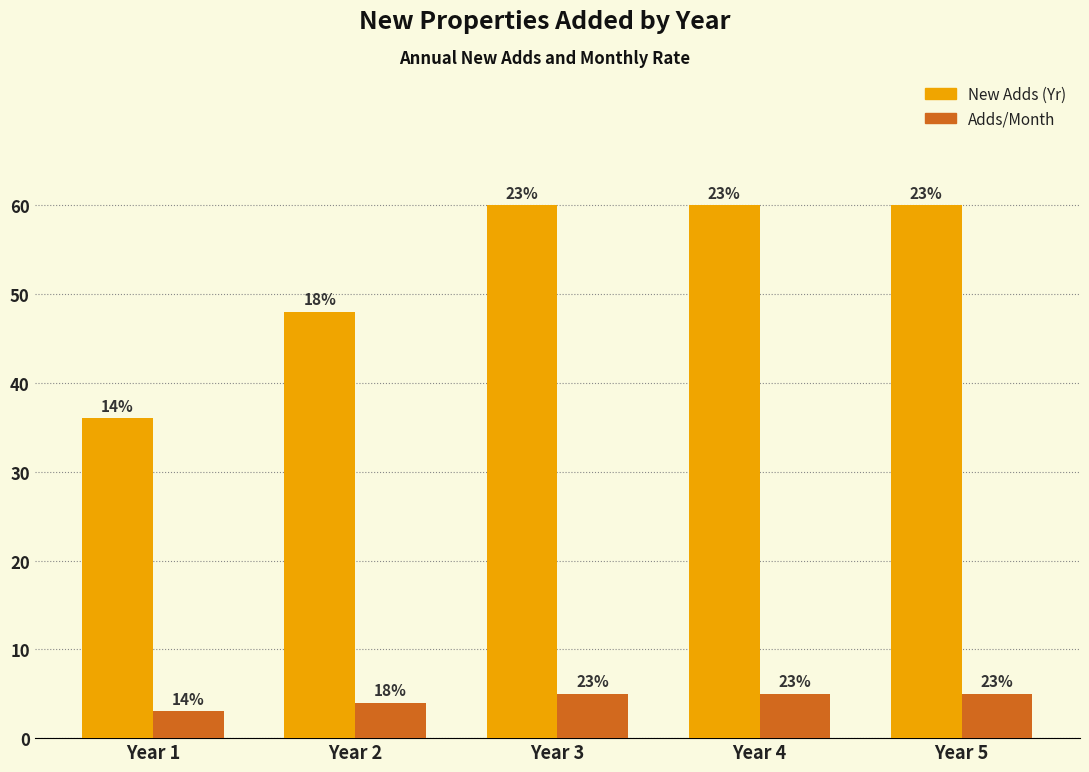

How many bars are there in total?

10